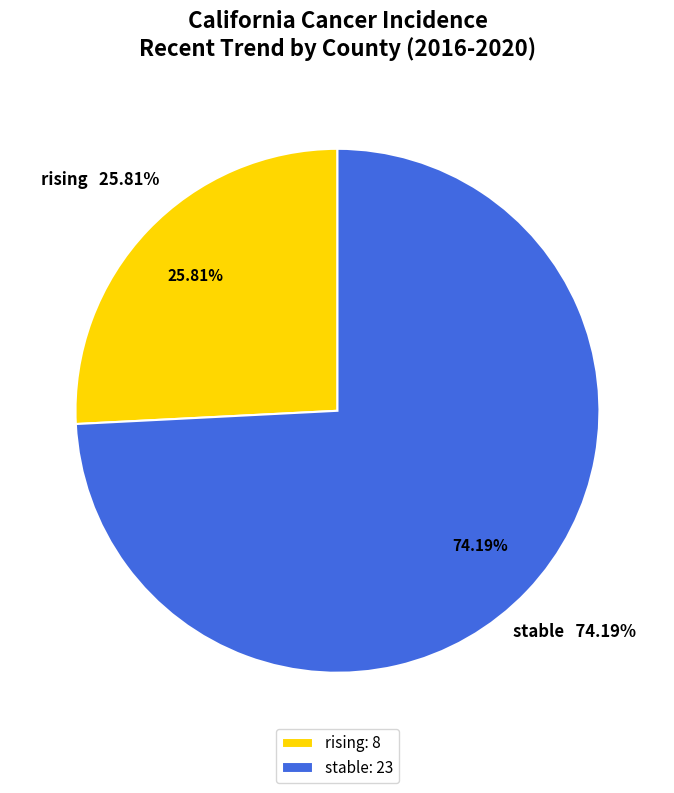

Count the number of slices in the pie.

2